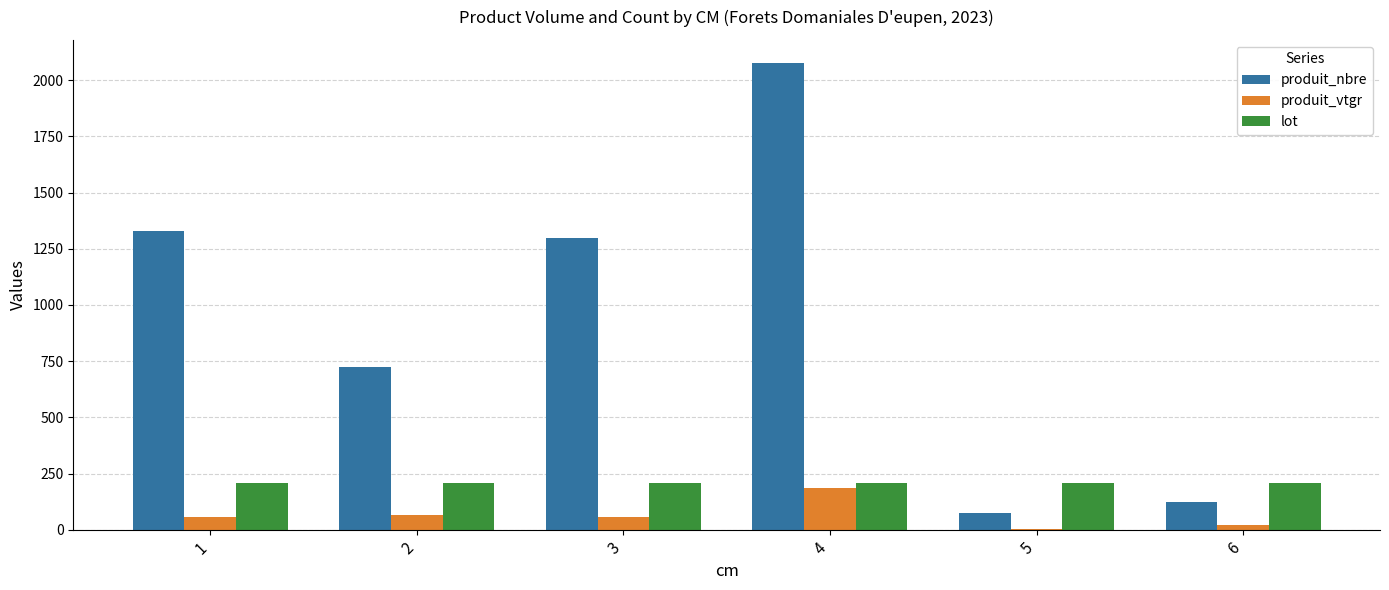

How many groups of bars are there?

6